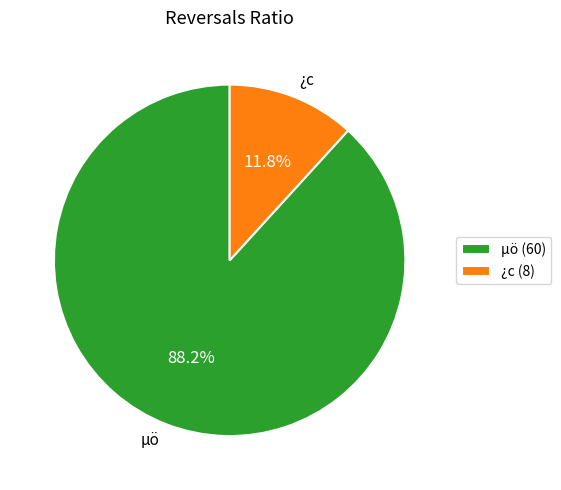

To the nearest percent, what portion does ¿c represent?

12%